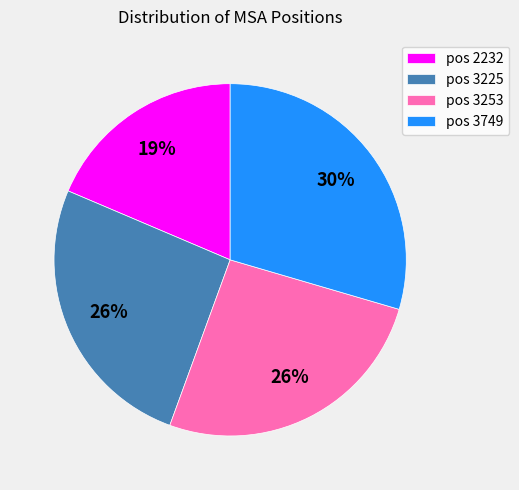

Is there a majority slice in this chart?

No